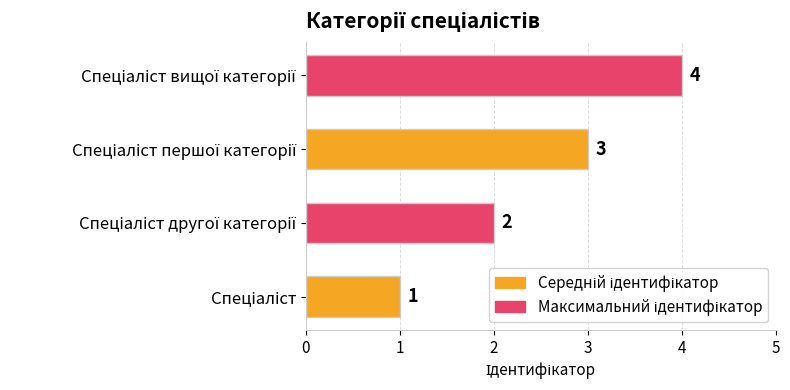

Count the values in the range 2 to 4.

3